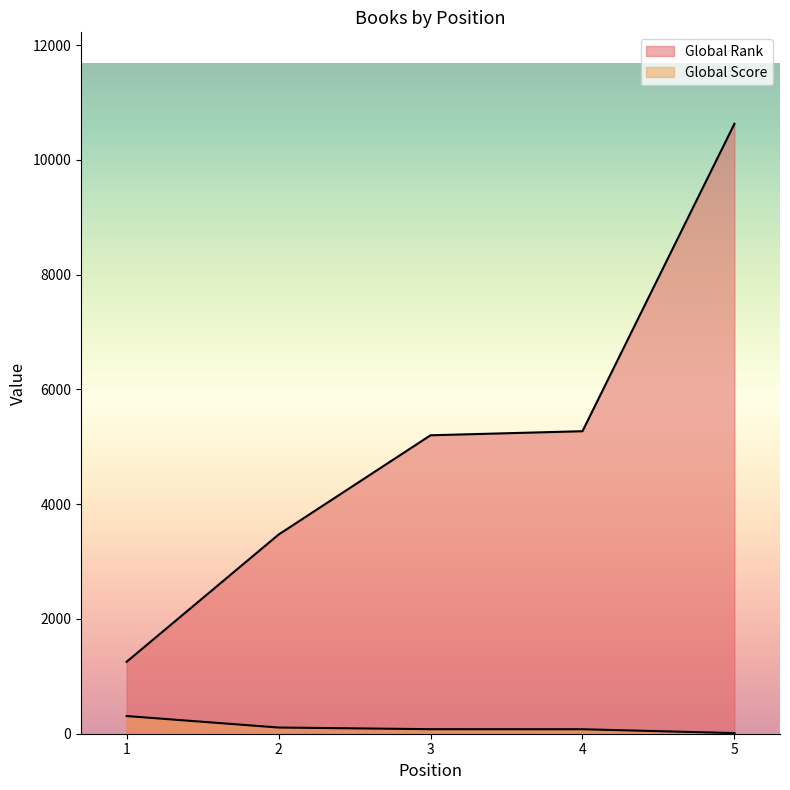

What is the value of the Global Rank point at the 2nd from the left?

3470